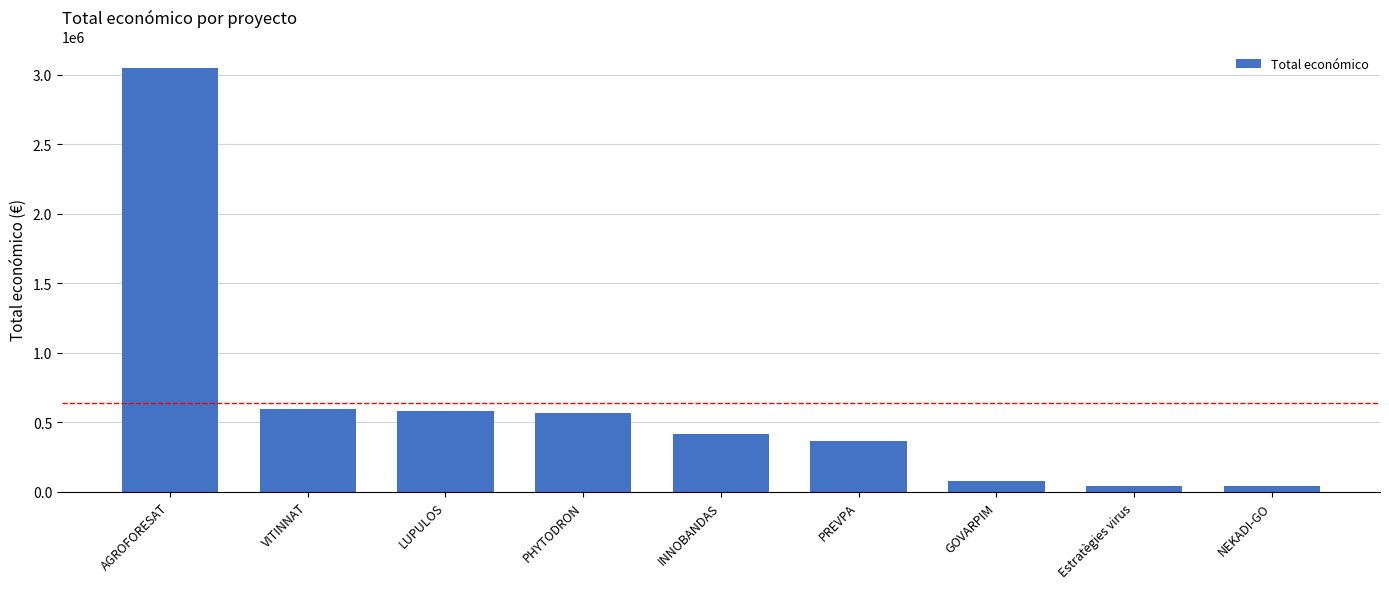

Approximately how many times larger is the value at INNOBANDAS compared to GOVARPIM?

5.3